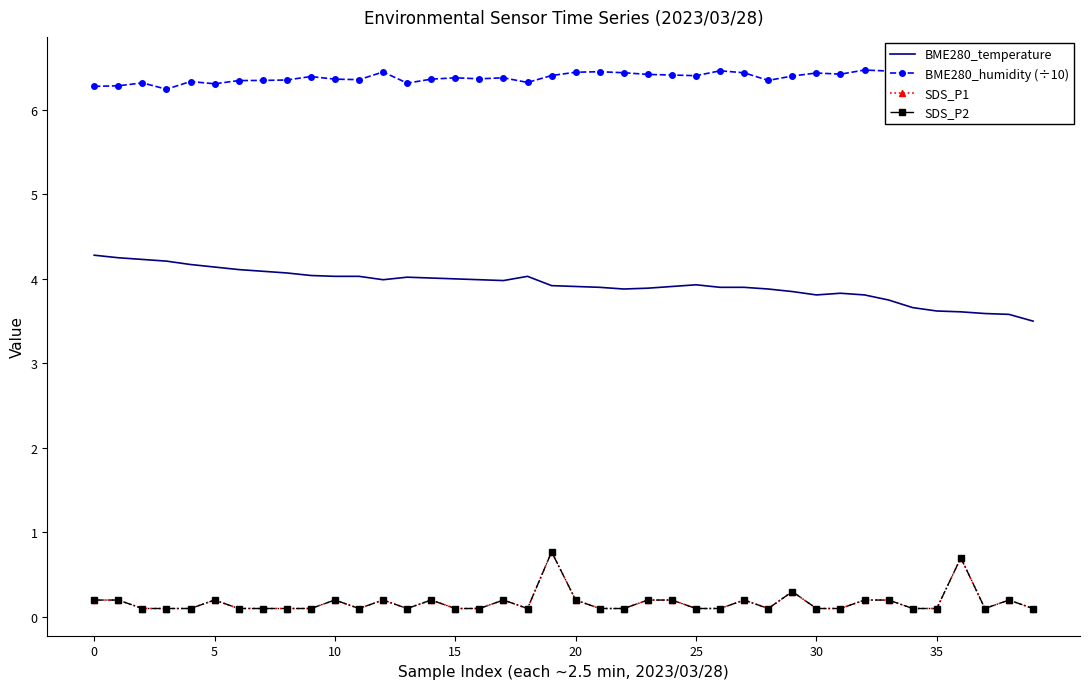

The BME280_temperature series shows 3.9 at 25. True or false?

True